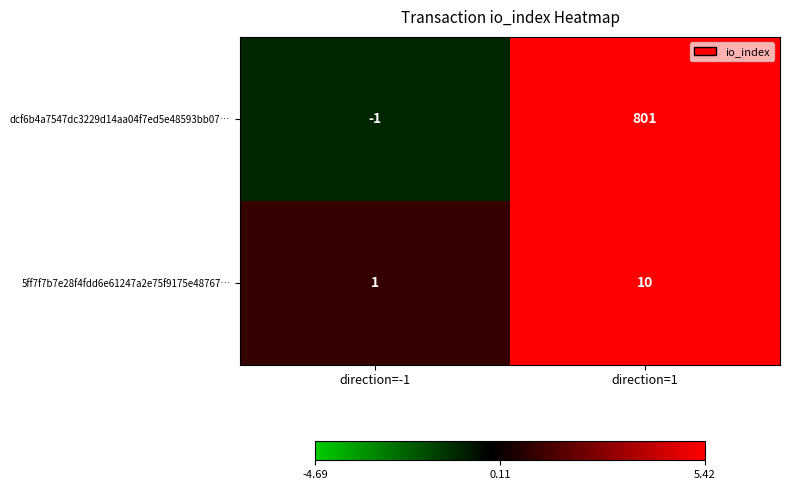

Where is 5ff7f7b7e28f4fdd6e61247a2e75f9175e48767… nearest to the value 5?

direction=-1